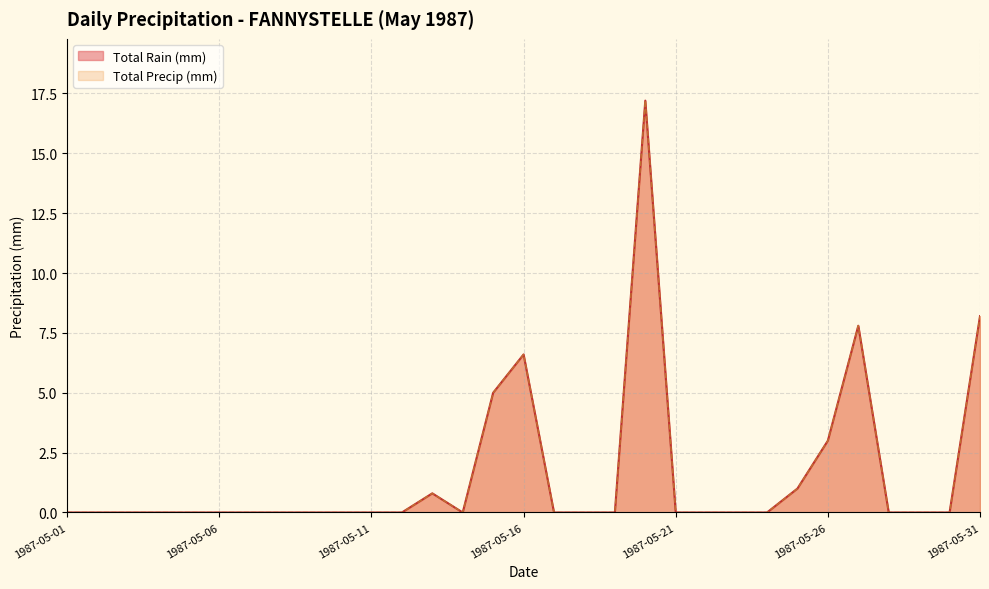

The Total Rain (mm) series shows 9.7 at 1987-05-19. True or false?

False